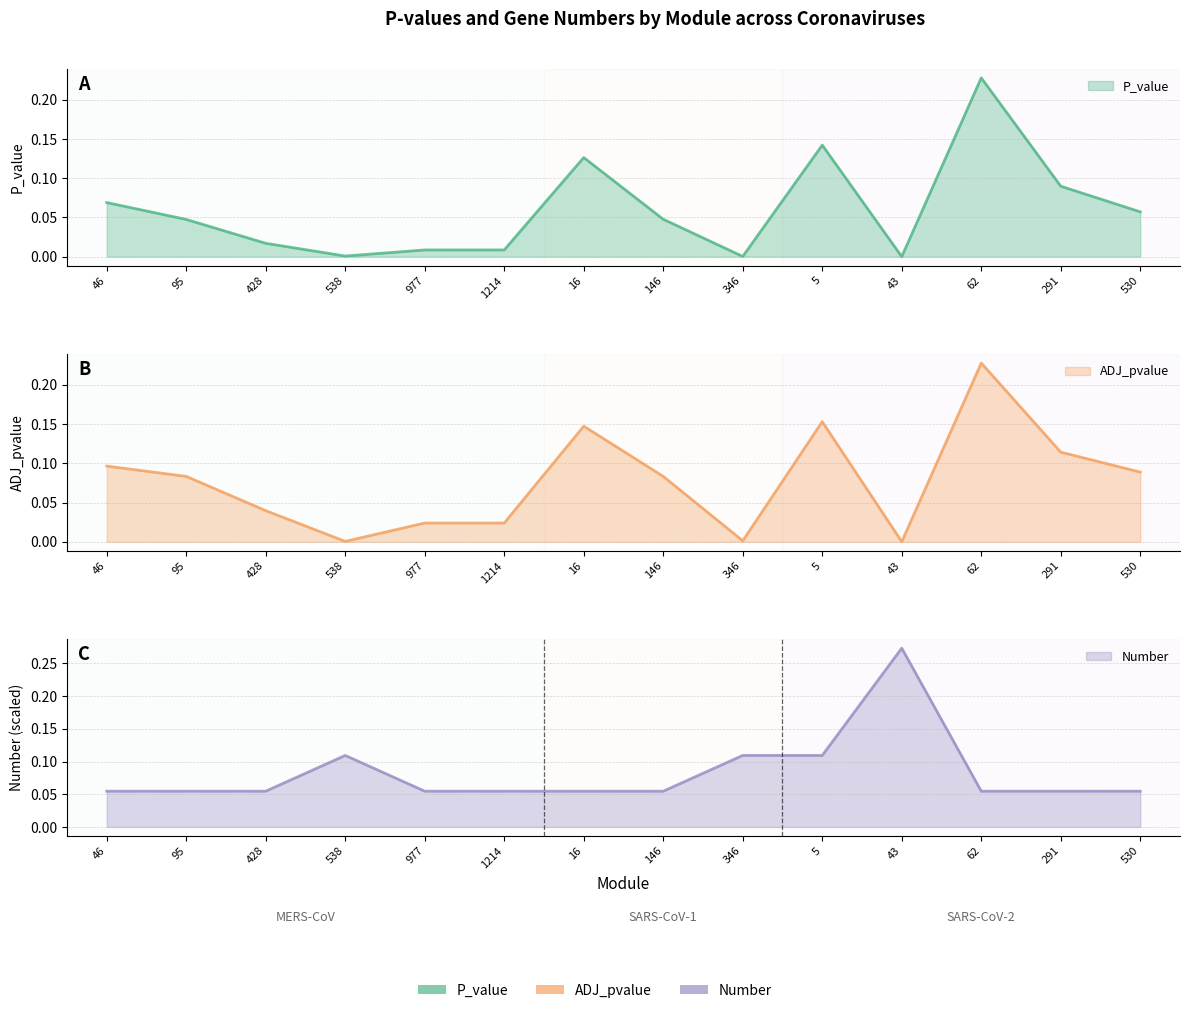

What is the maximum value shown in the chart?

0.3